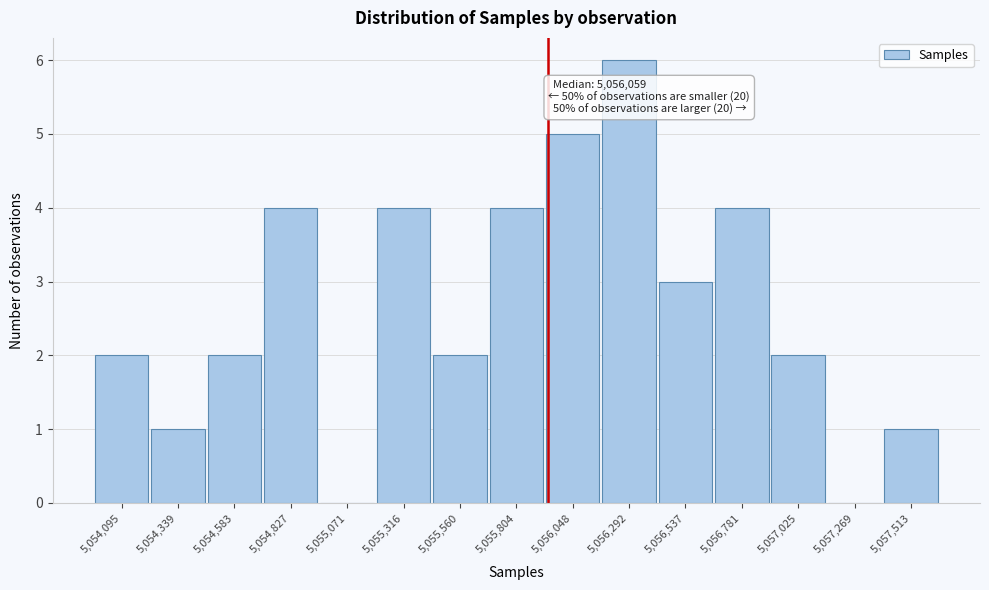

Reading left to right, list all the values displayed in this chart.

5,054,095=2	5,054,339=1	5,054,583=2	5,054,827=4	5,055,071=0	5,055,316=4	5,055,560=2	5,055,804=4	5,056,048=5	5,056,292=6	5,056,537=3	5,056,781=4	5,057,025=2	5,057,269=0	5,057,513=1